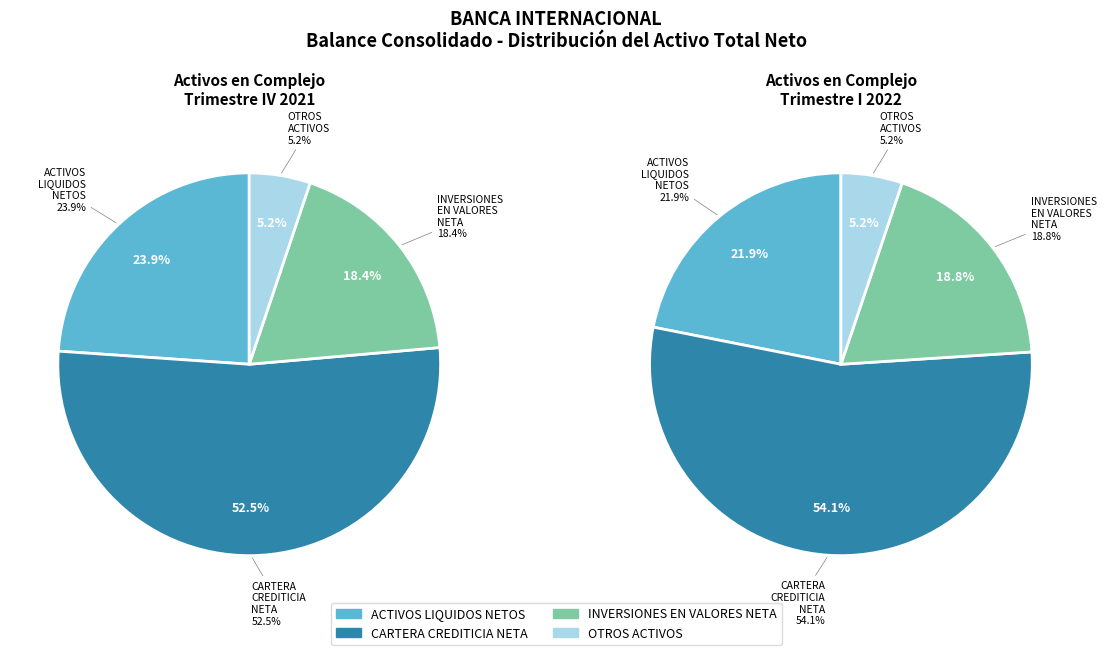

Which slice is the largest?

CARTERA CREDITICIA NETA